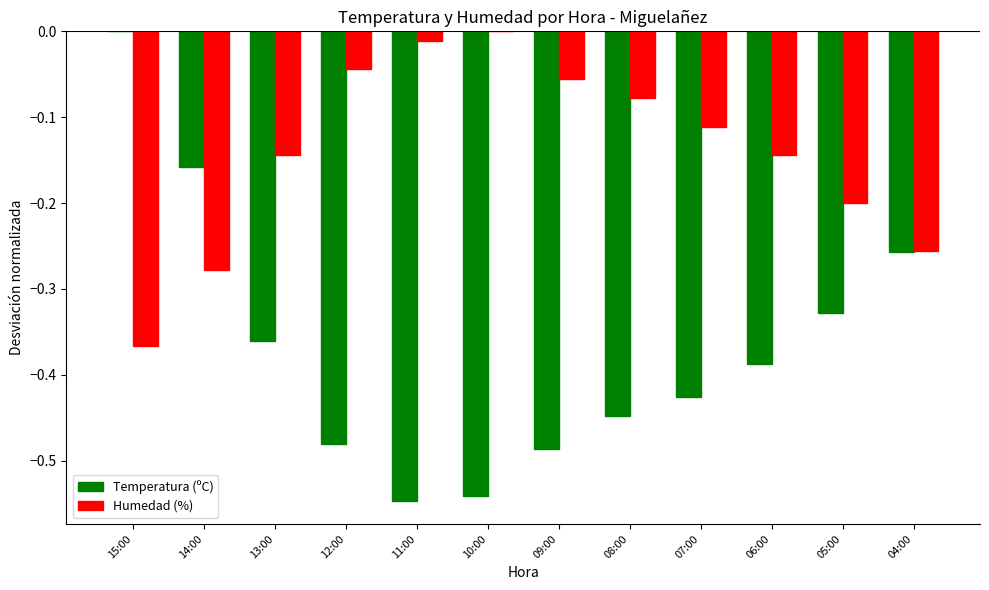

Which series has the largest total across all categories?

Humedad (%)